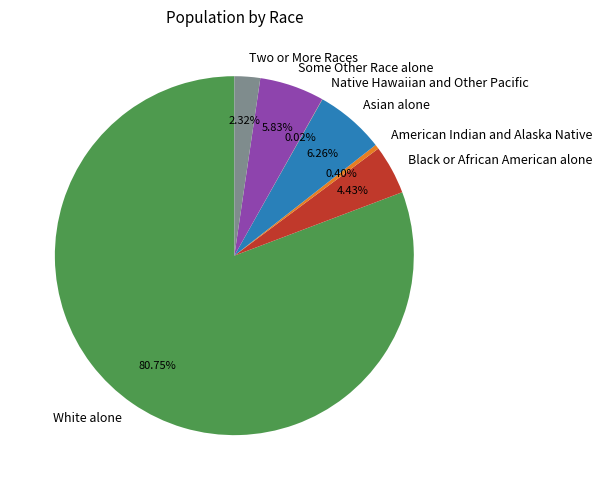

Approximately how many times larger is the value at Some Other Race alone compared to White alone?

0.1